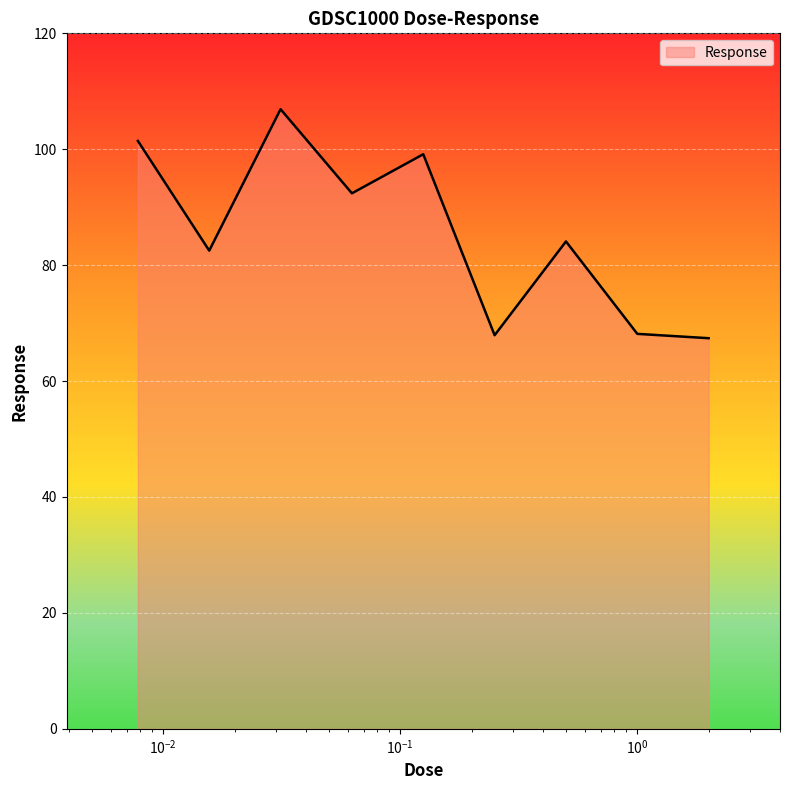

What is the greatest value displayed?

106.9